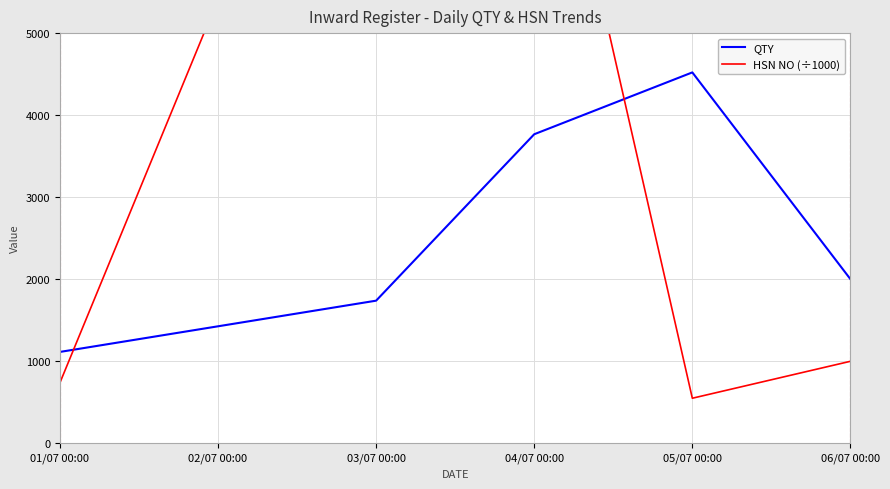

Rank the series by their maximum value, from highest to lowest.

HSN NO (÷1000), QTY